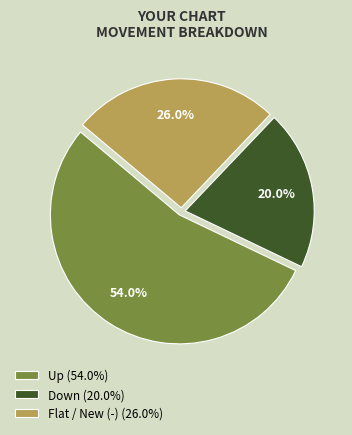

To the nearest percent, what is the difference between the largest and smallest slice percentages?

34%